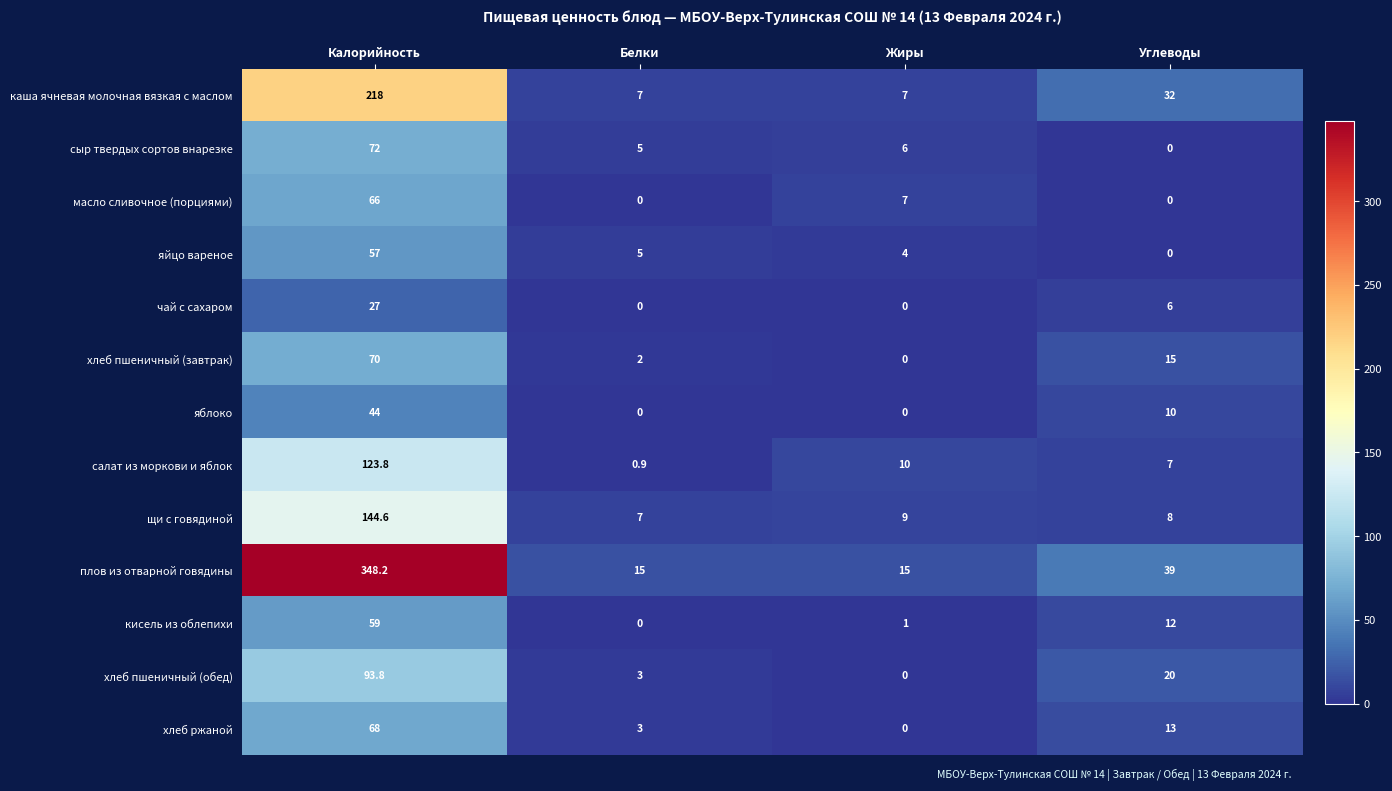

True or false: яйцо вареное has a value of 2.7 at Белки.

False